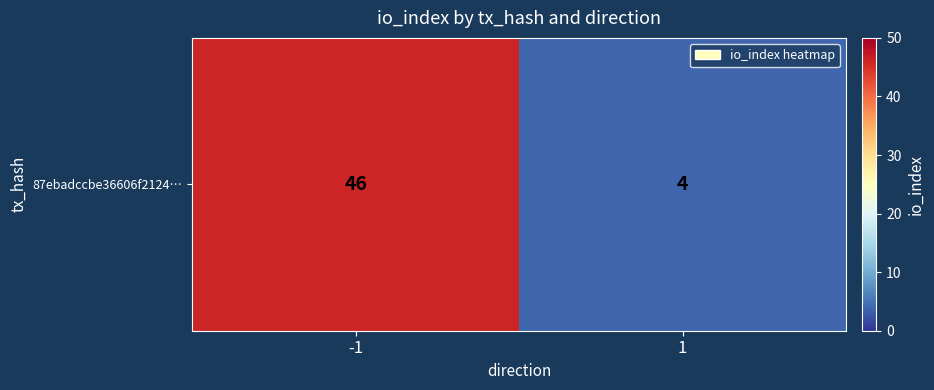

The chart shows a value of 18 at -1. True or false?

False